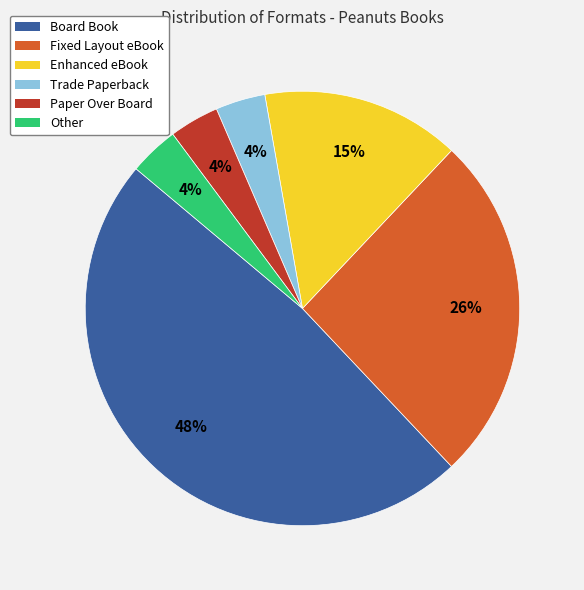

Does any single category account for the majority?

No